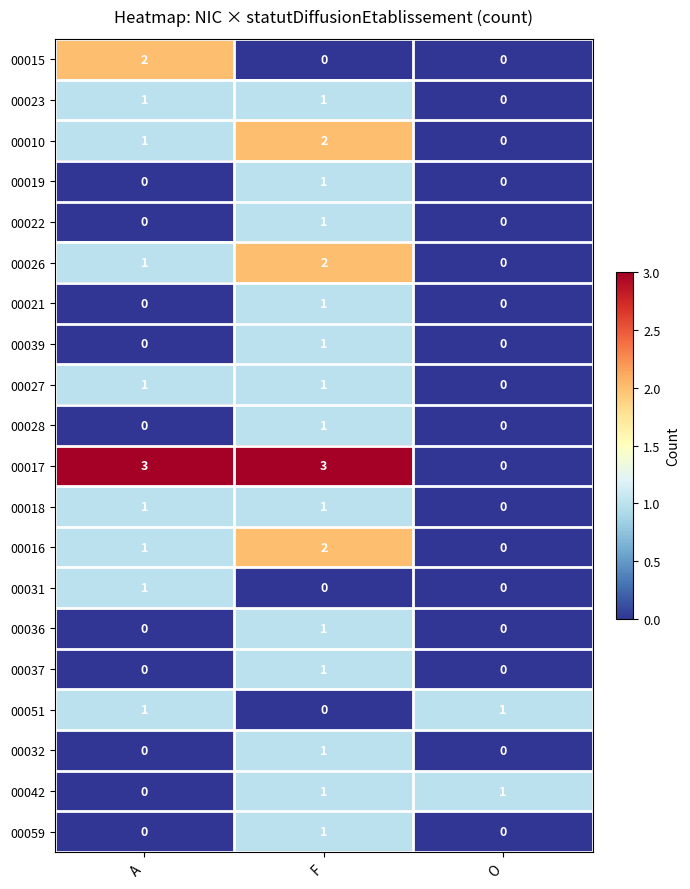

What is the spread (max minus min) of values at F?

3